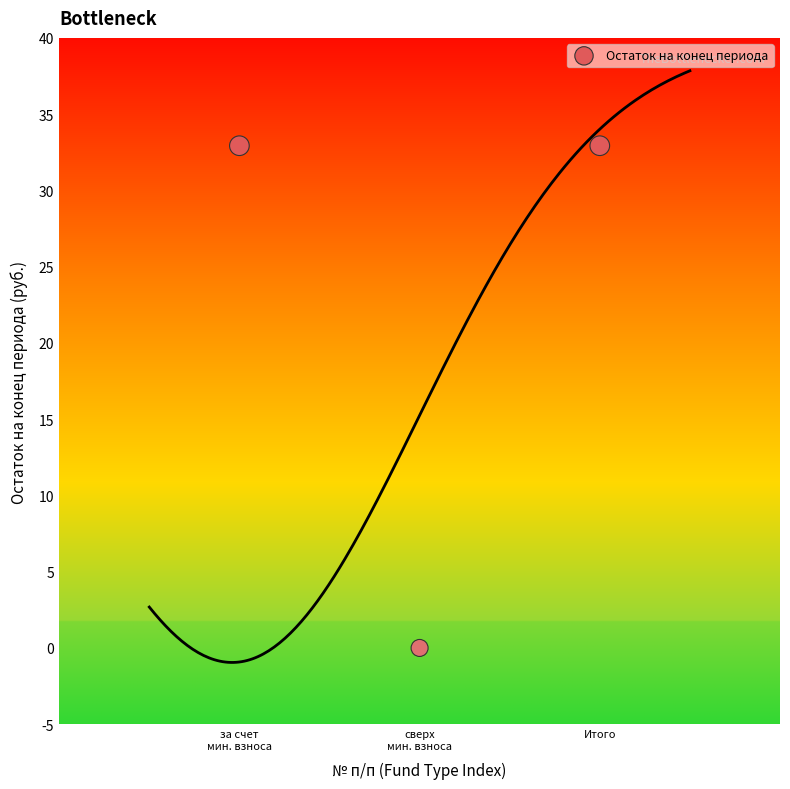

What is the range of X values (max minus min)?

2.0